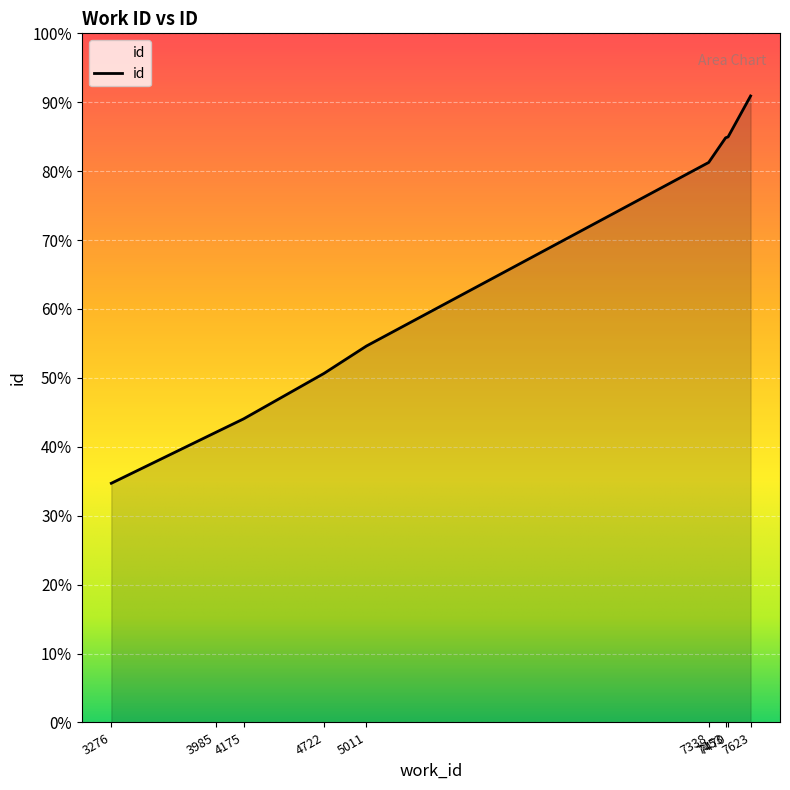

What is the ratio of the value at 3985 to the value at 7623?

0.5